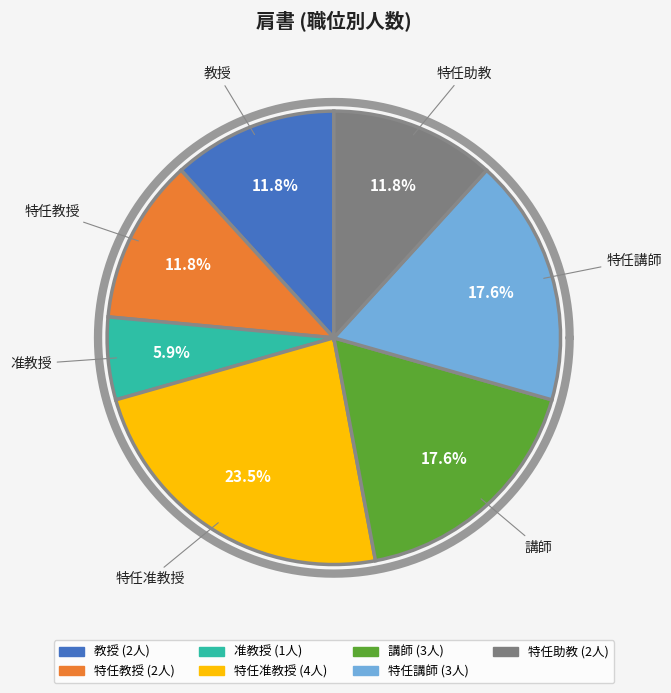

Does 特任助教 account for over 50% of the chart?

No